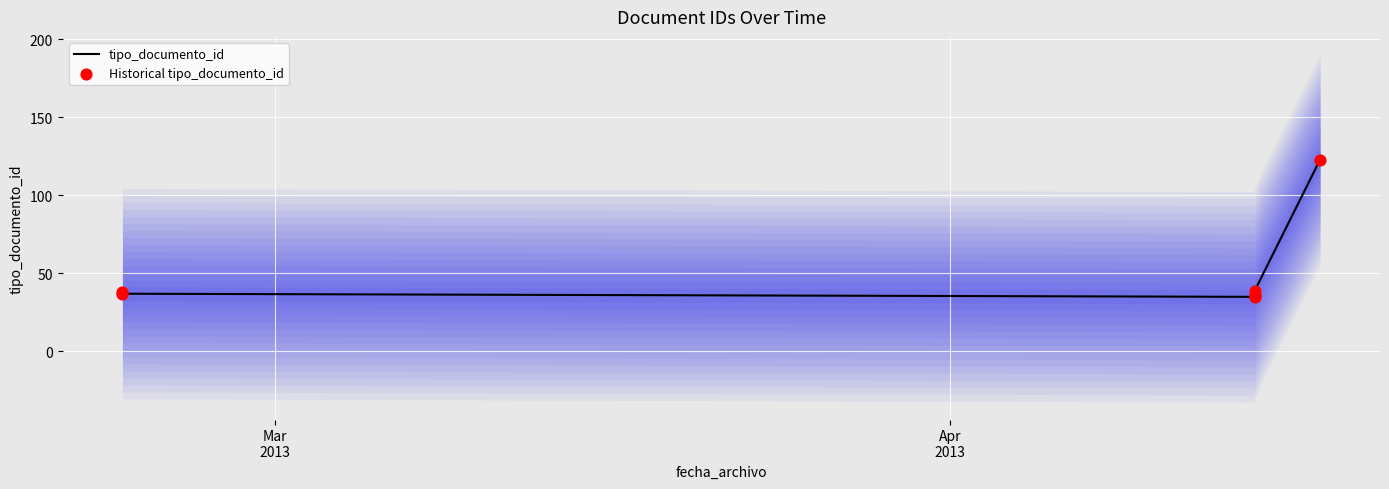

At how many categories does at least one series exceed 62?

1